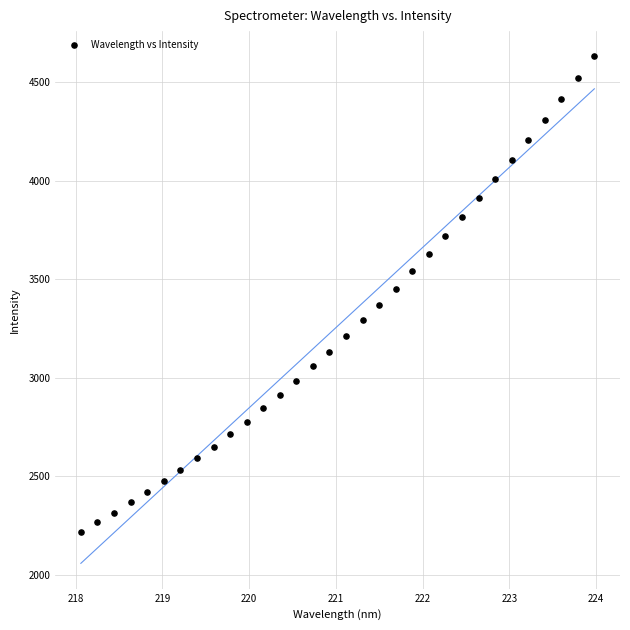

What is the range of X values (max minus min)?

5.9